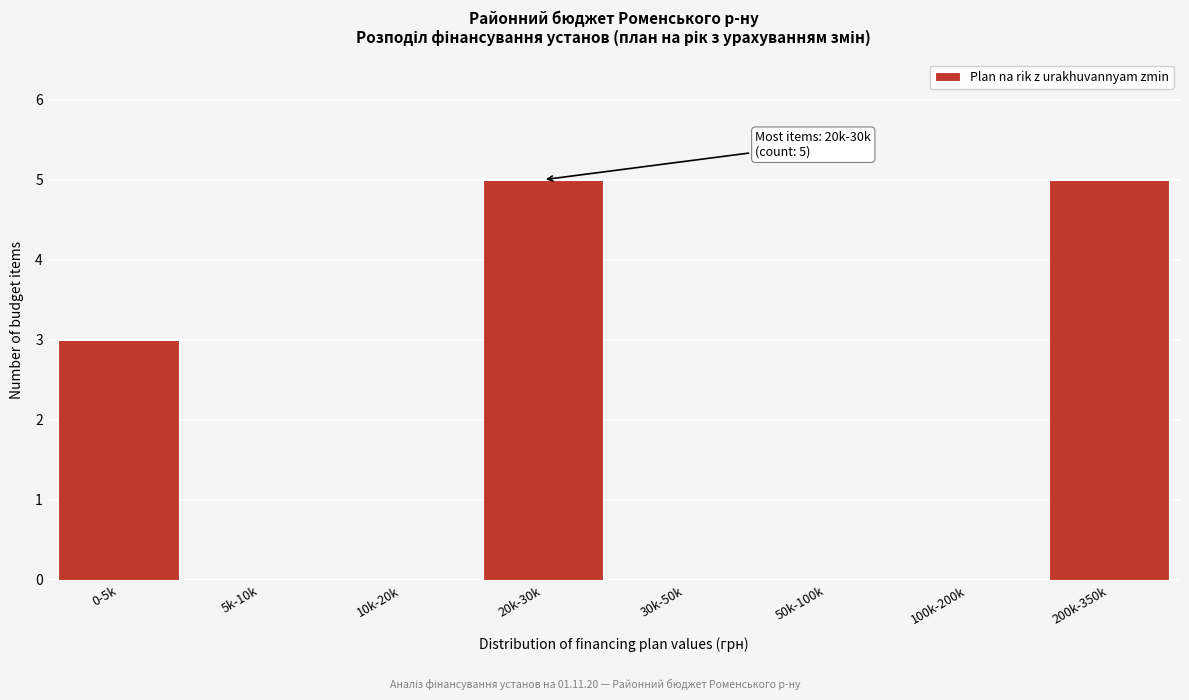

Reading left to right, list all the values displayed in this chart.

0-5k=3	5k-10k=0	10k-20k=0	20k-30k=5	30k-50k=0	50k-100k=0	100k-200k=0	200k-350k=5